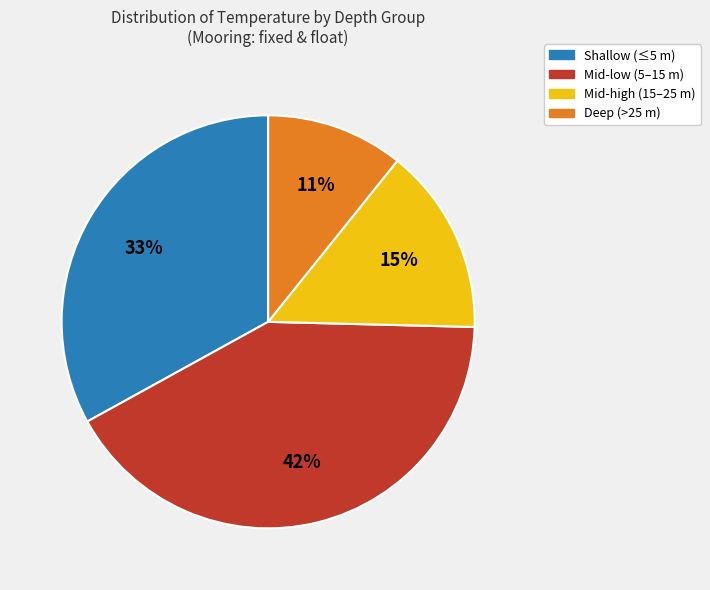

To the nearest percent, what is the average slice percentage?

25%